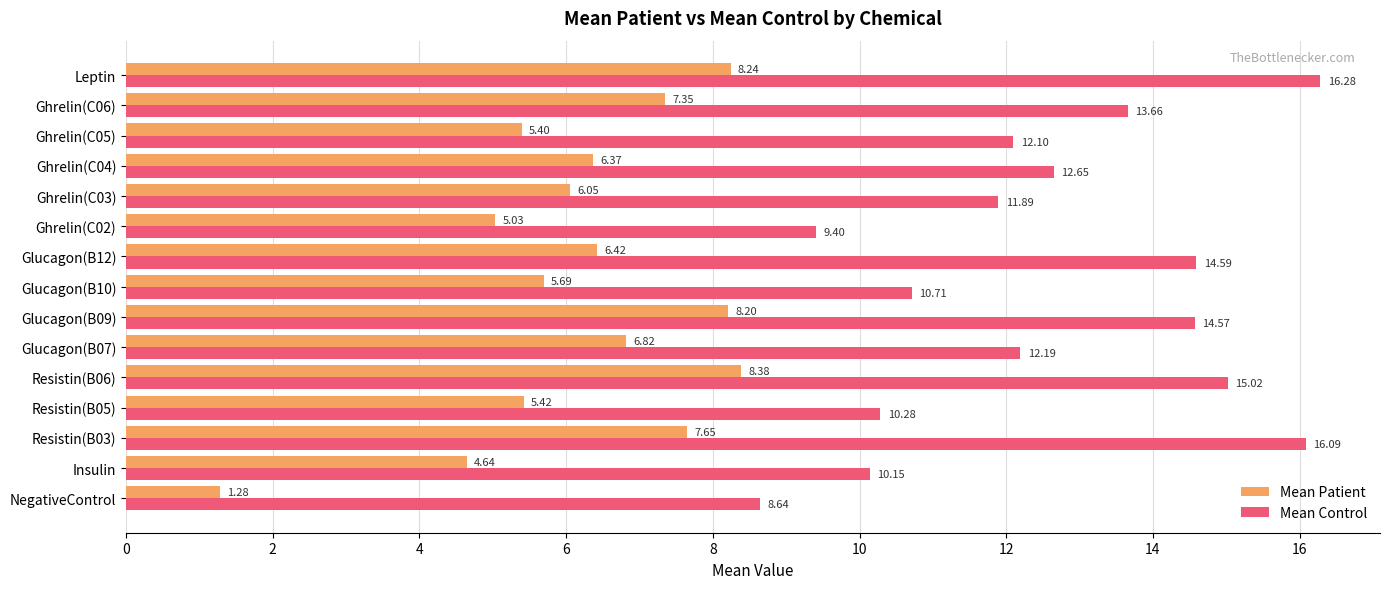

At which label is Mean Patient closest to 4?

Insulin